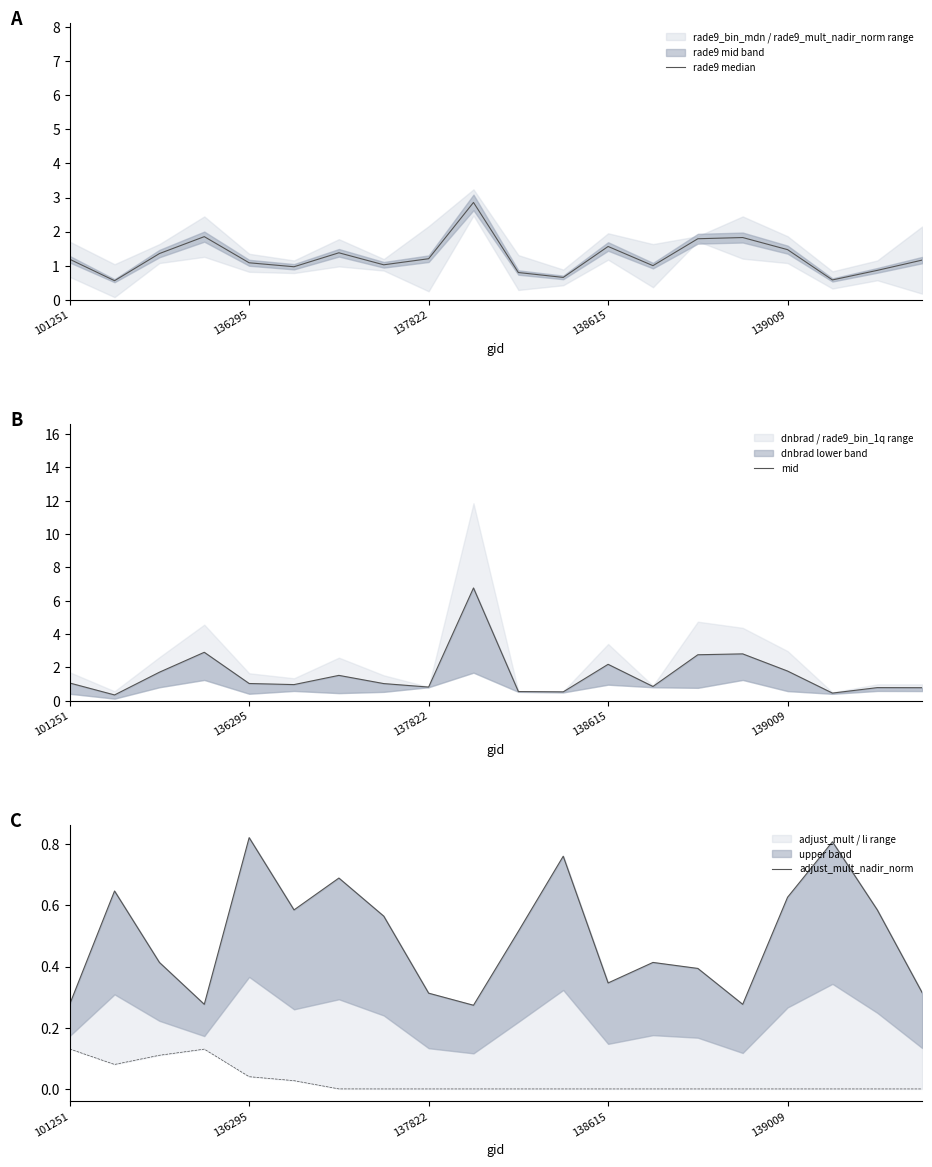

The value of rade9 median at 137822 is 1.9. True or false?

False